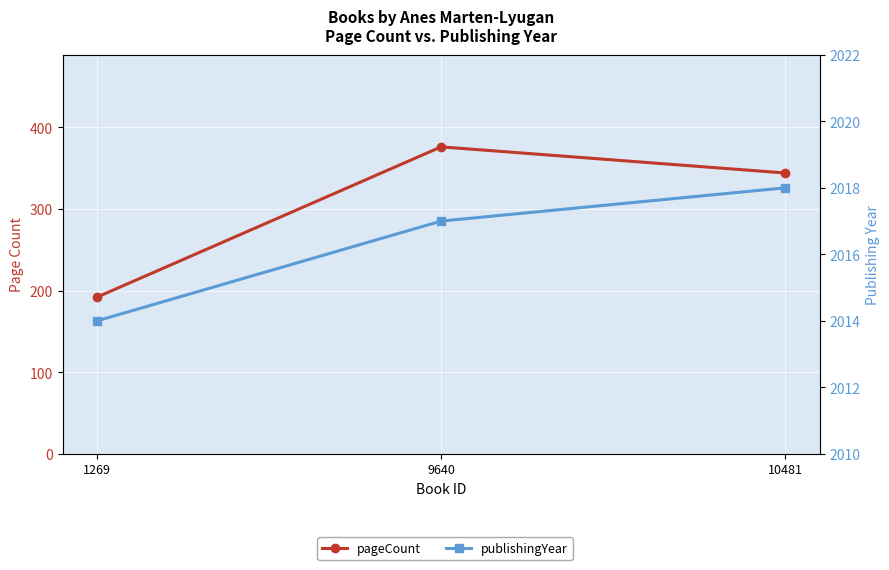

Reading left to right, list all the values displayed in this chart.

pageCount: 1269=192	9640=376	10481=344
publishingYear: 1269=2014	9640=2017	10481=2018